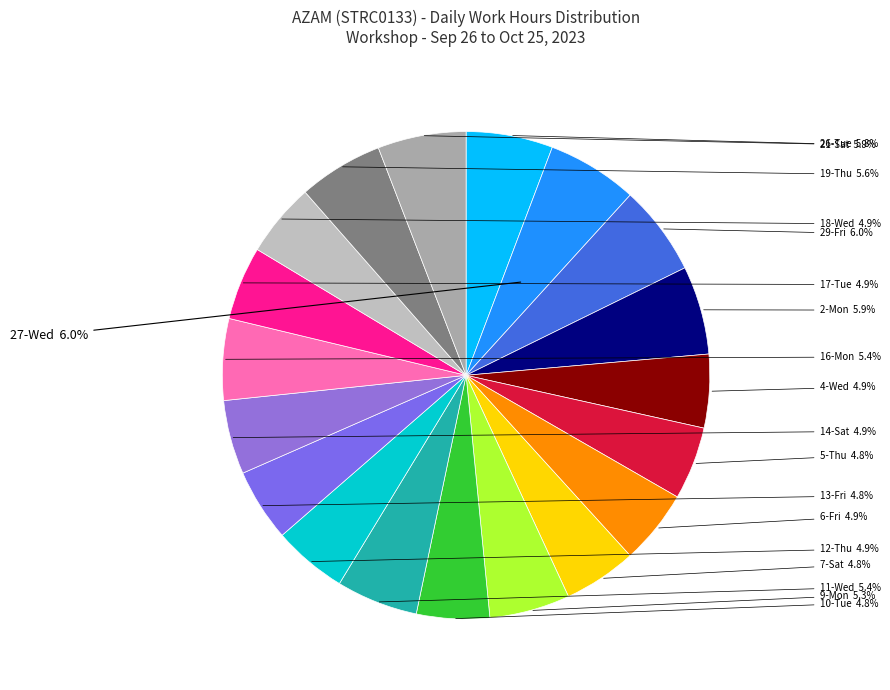

How many segments does this pie chart have?

19